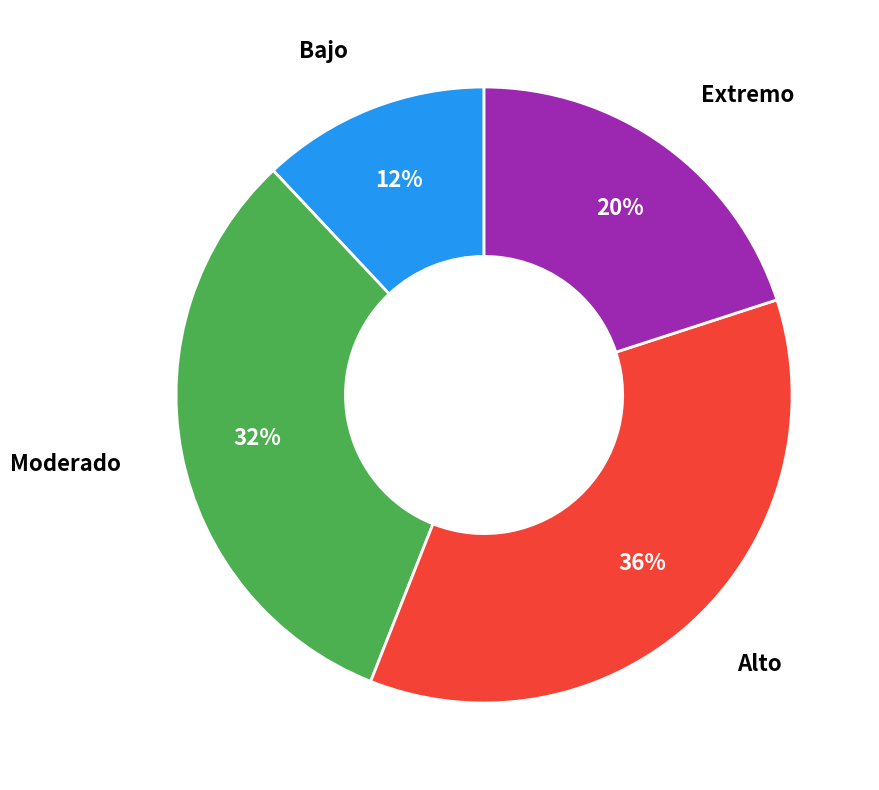

What is the ratio of the value at Bajo to the value at Moderado?

0.4